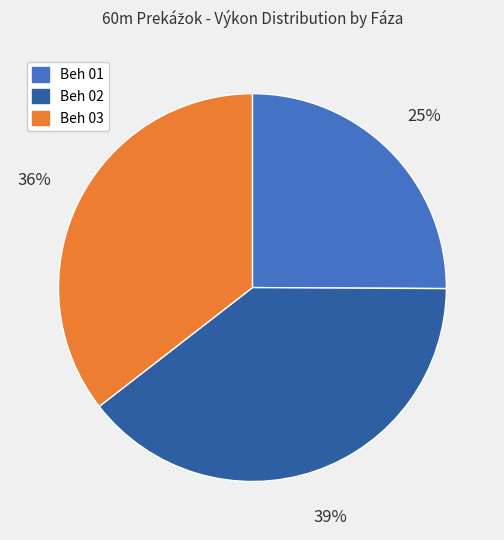

How many slices are in this pie chart?

3